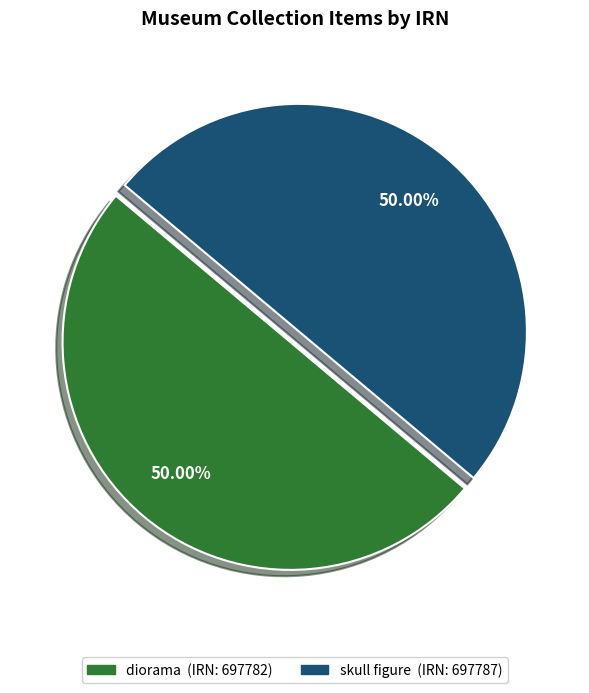

Is the sum of diorama and skull figure greater than half?

Yes